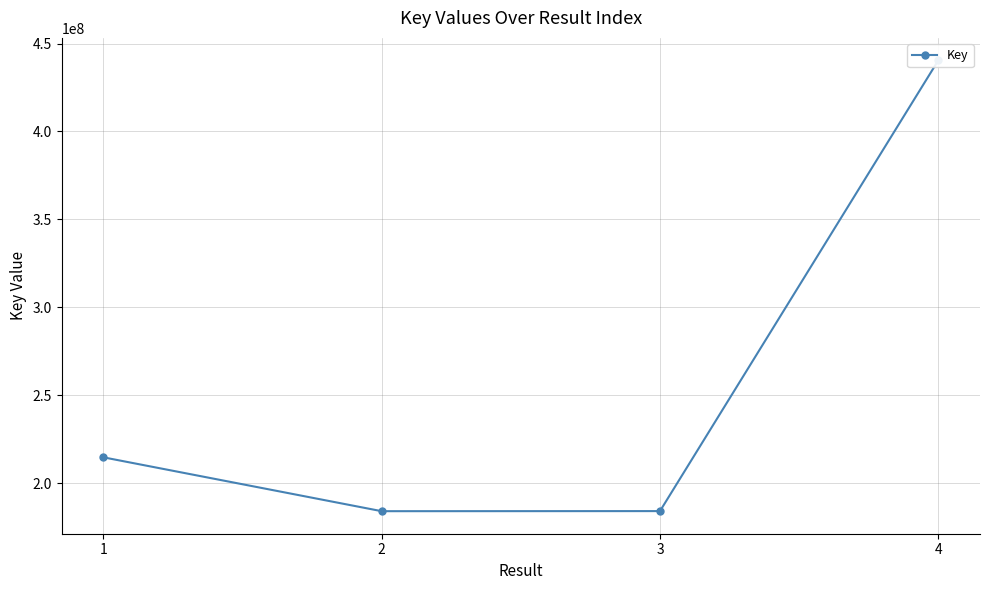

How many lines are shown in the chart?

1